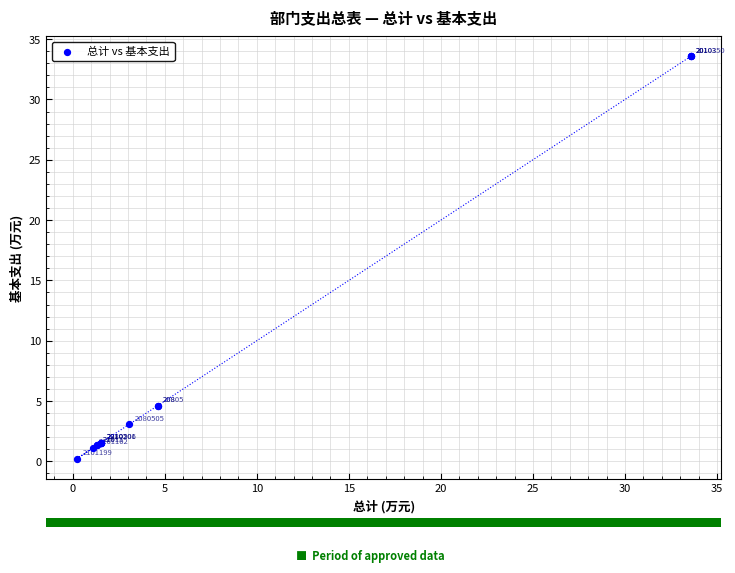

What Y value in the scatter plot is closest to 16?

4.6